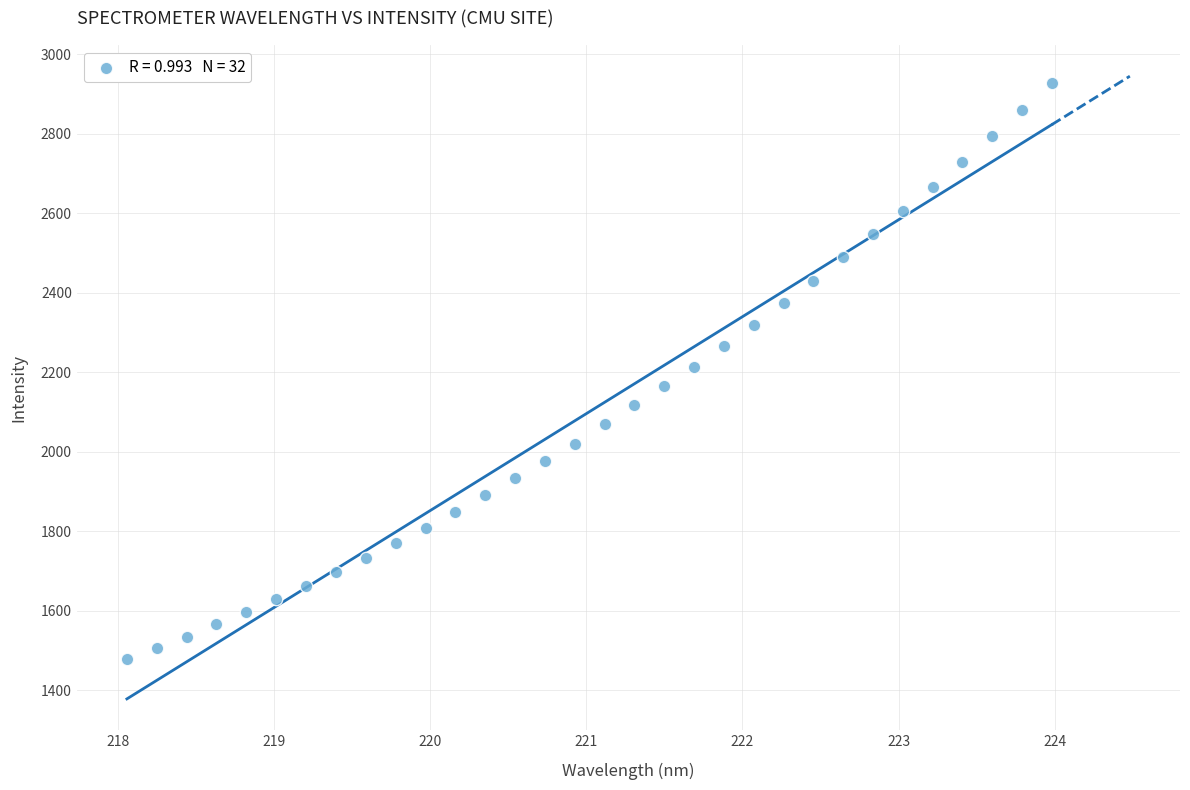

What is the range of X values (max minus min)?

5.9